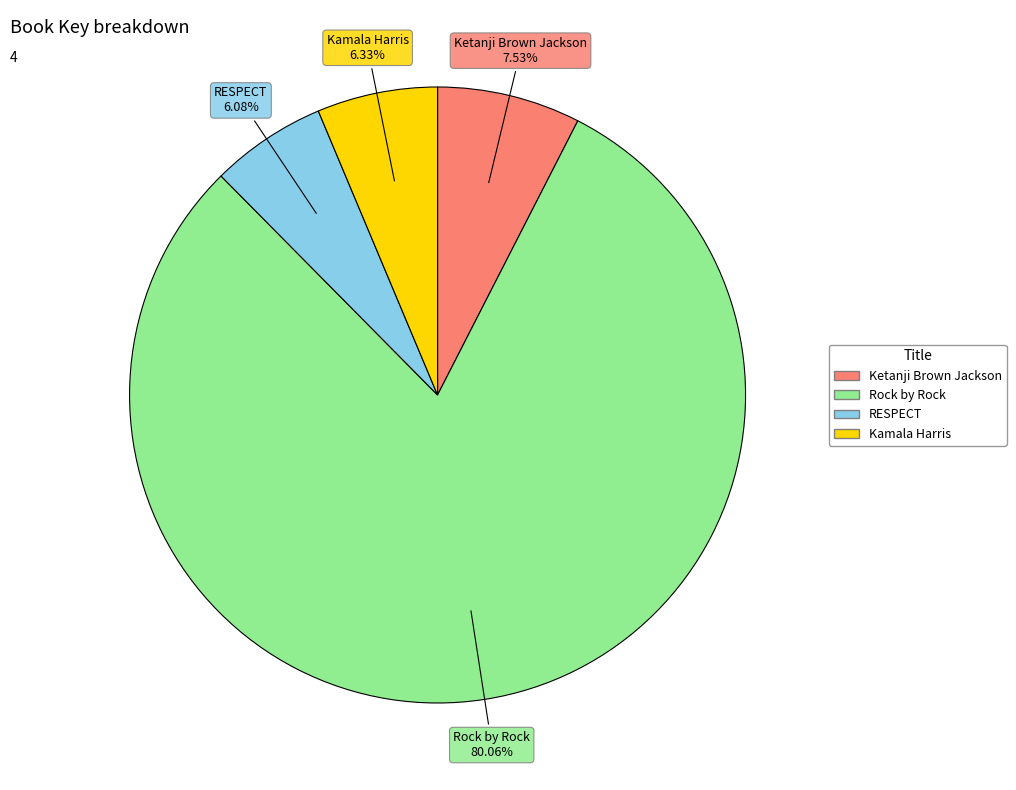

Which has a higher value, Ketanji Brown Jackson or RESPECT?

Ketanji Brown Jackson